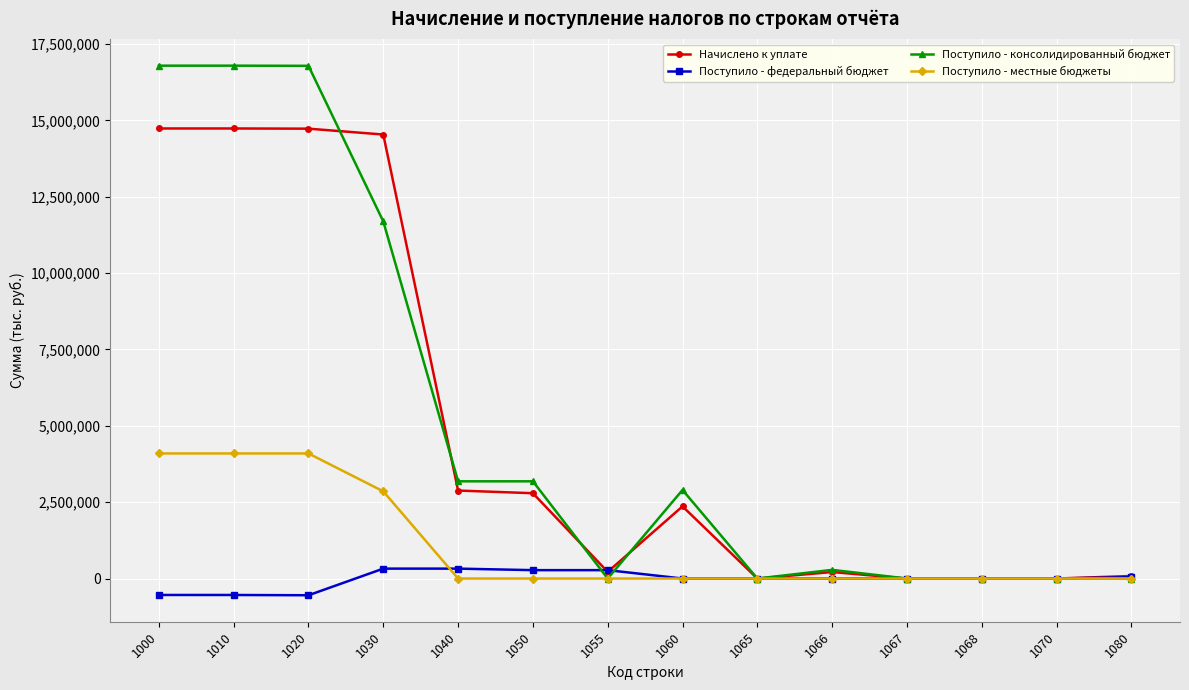

What is the minimum value shown in the chart?

-547415